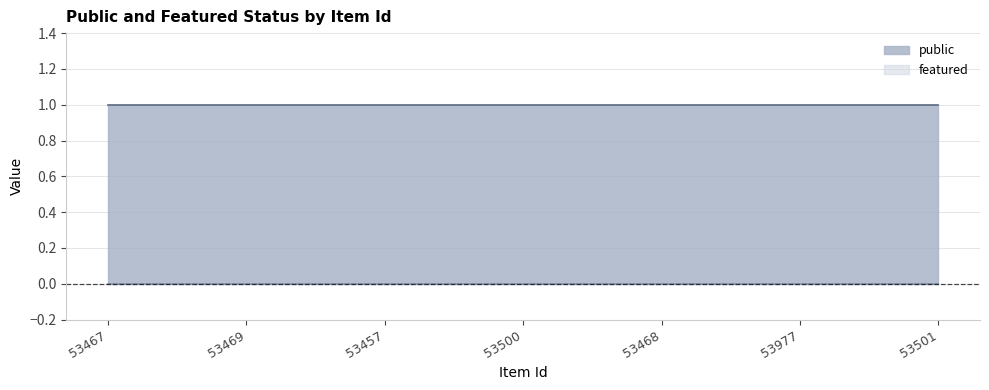

At how many categories does at least one series exceed 0?

7